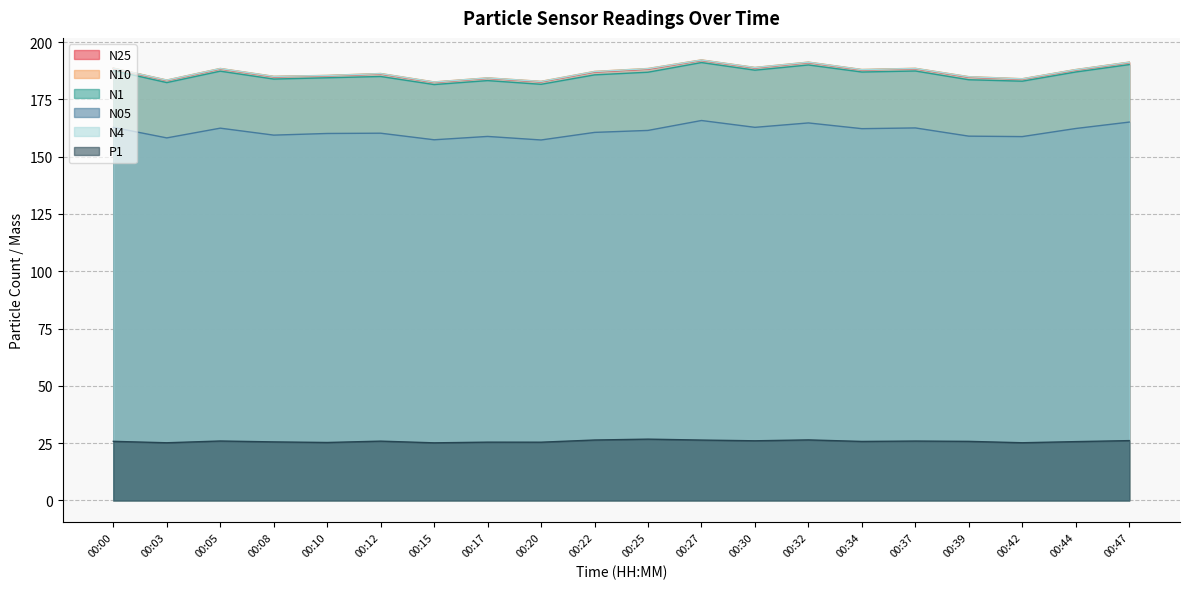

What is the value of the N1 point at the 15th from the left?

187.0